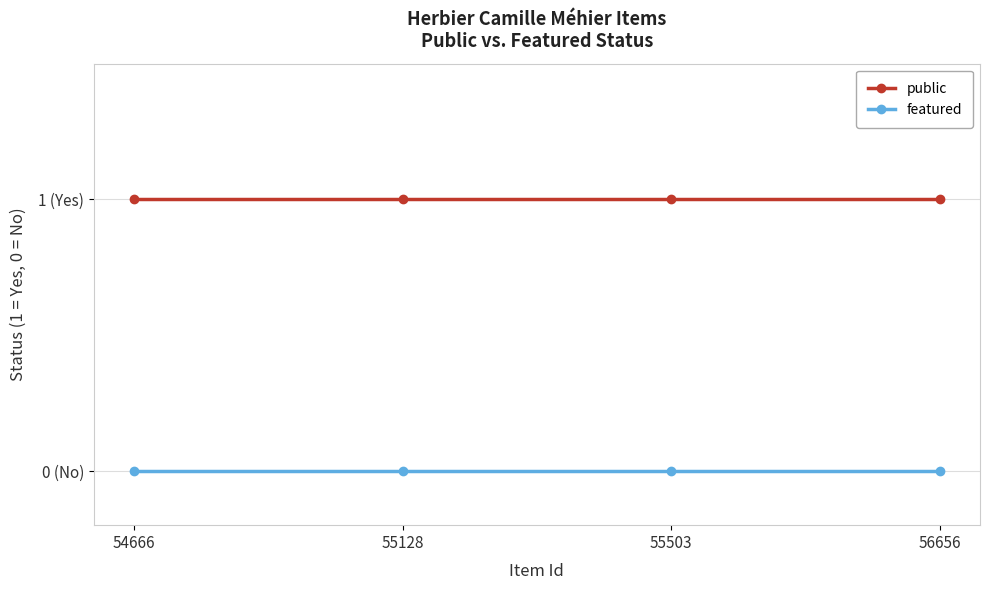

Between 55128 and 56656, which series saw the biggest shift?

public